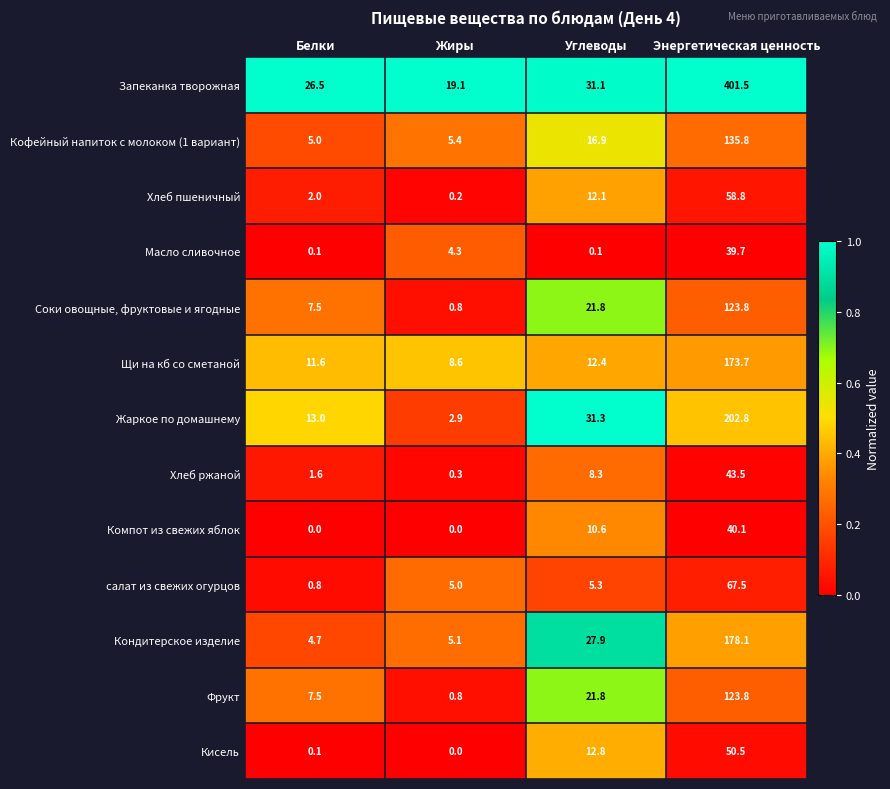

The Хлеб пшеничный series shows 12.1 at Углеводы. True or false?

True